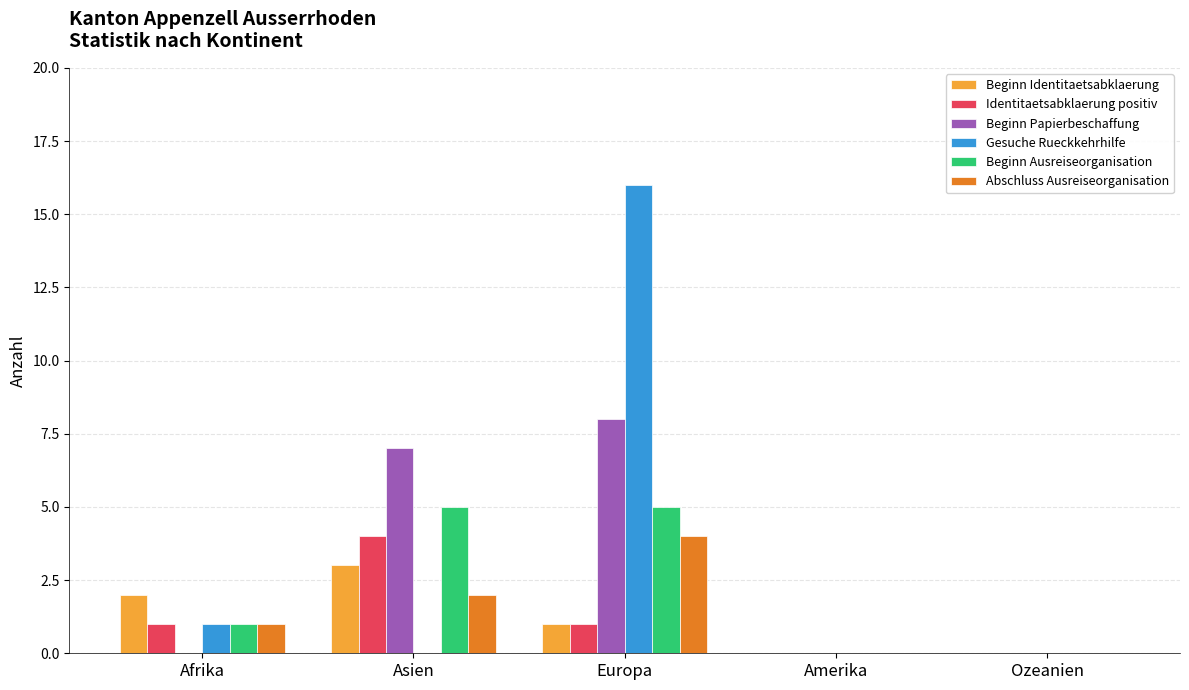

Which category has the highest value across all series?

Europa